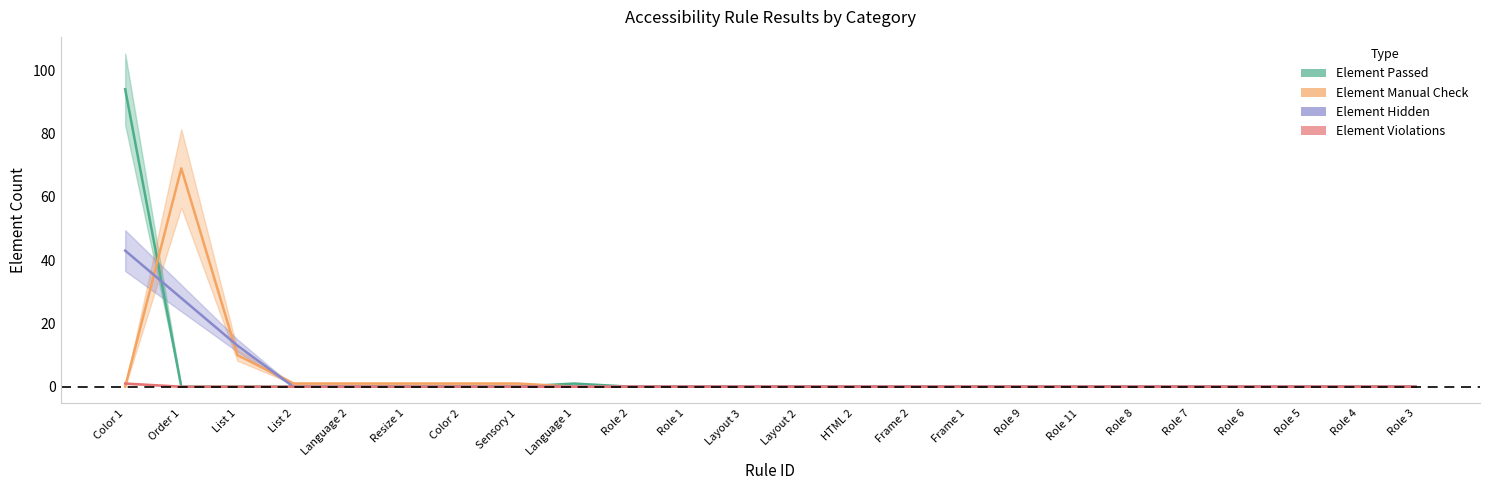

Is the value of Element Passed at Role 6 greater than the value of Element Manual Check at Role 8?

No